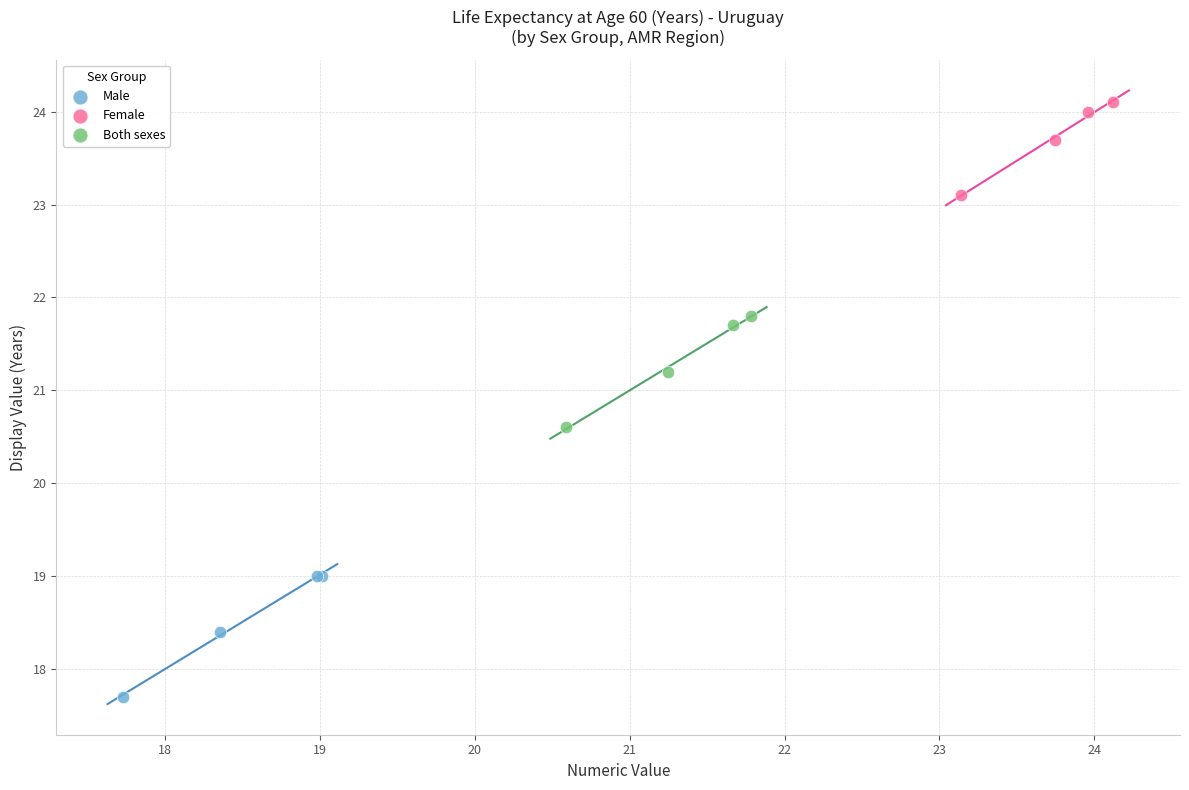

Which series has the largest Y range (max minus min)?

Male